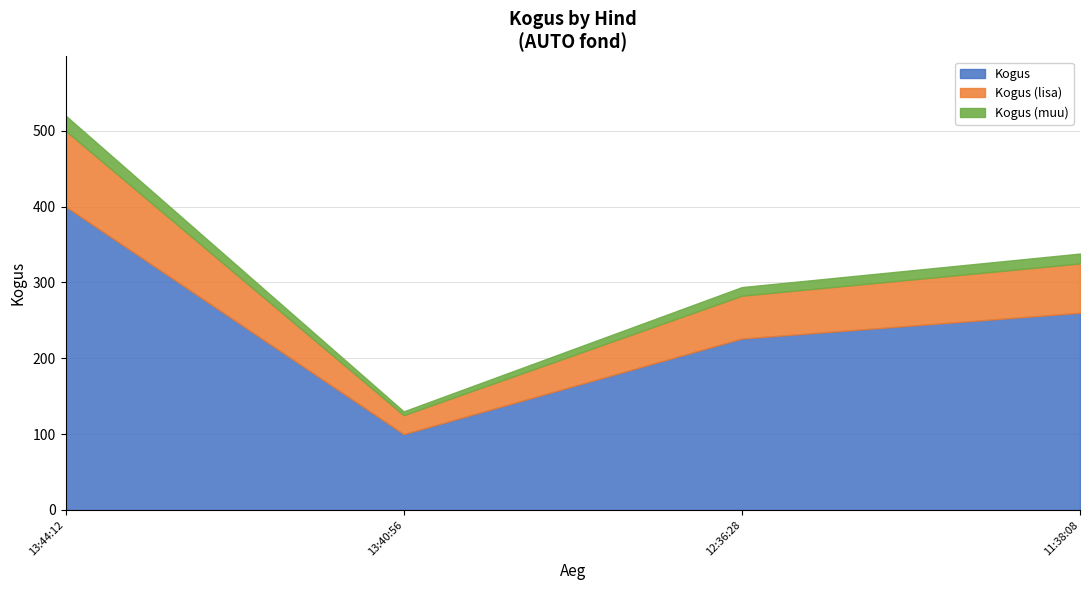

What is the maximum value shown in the chart?

400